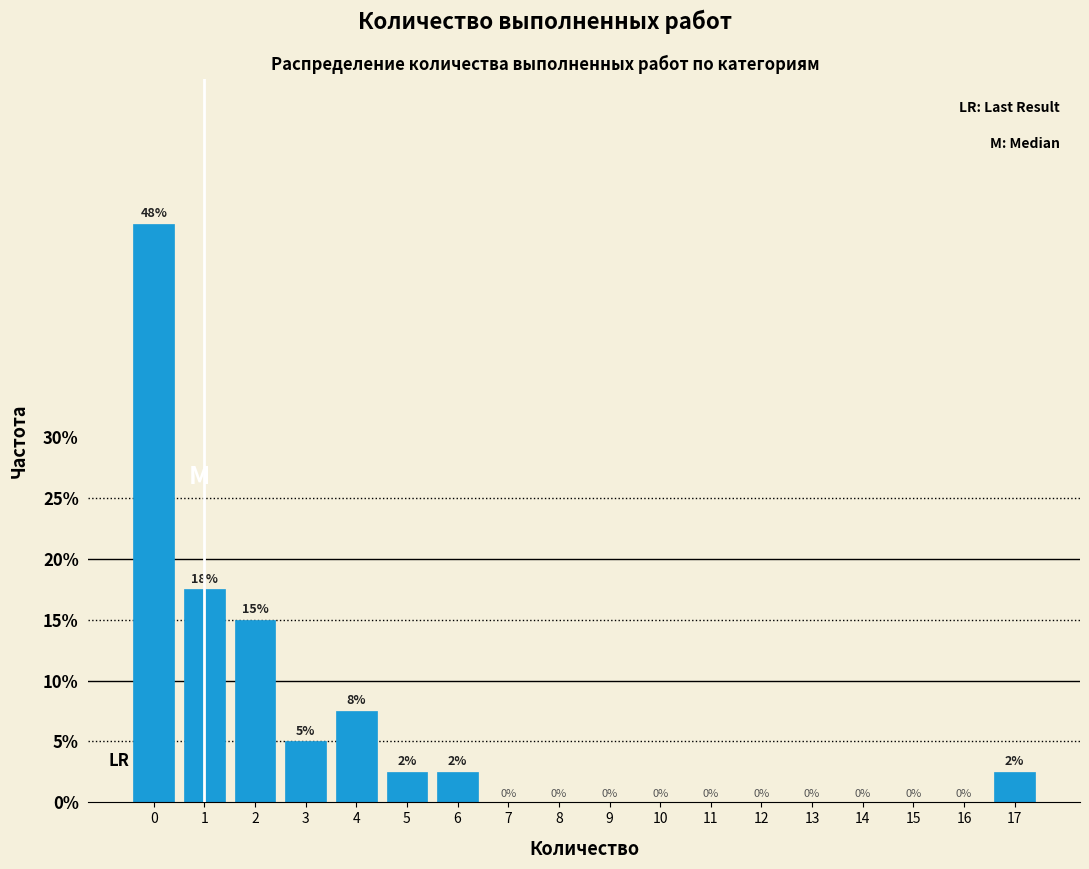

True or false: the data shows 22.7 at 13.

False